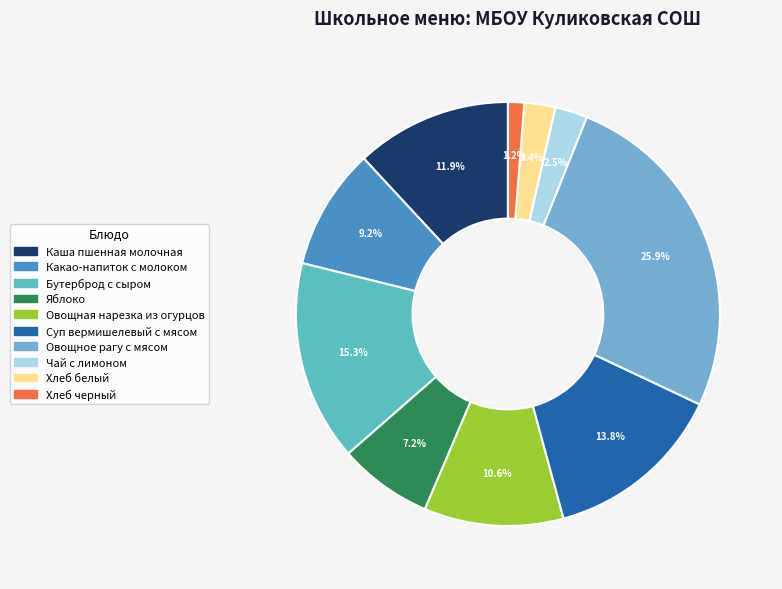

Which slice is the smallest?

Хлеб черный